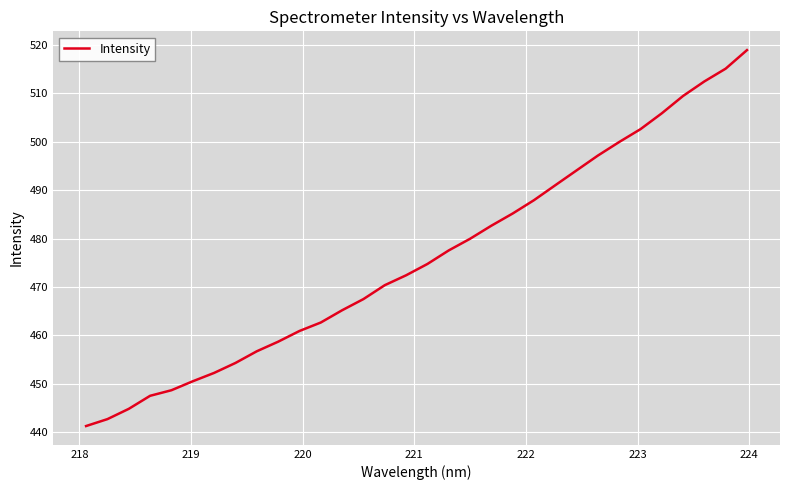

What is the smallest value displayed?

441.3